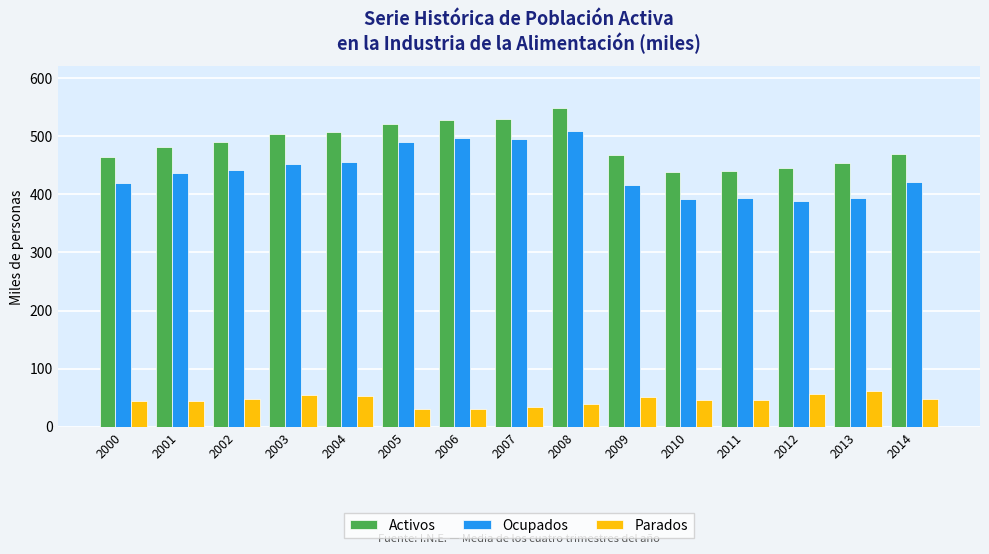

At which label does Activos reach its peak?

2008